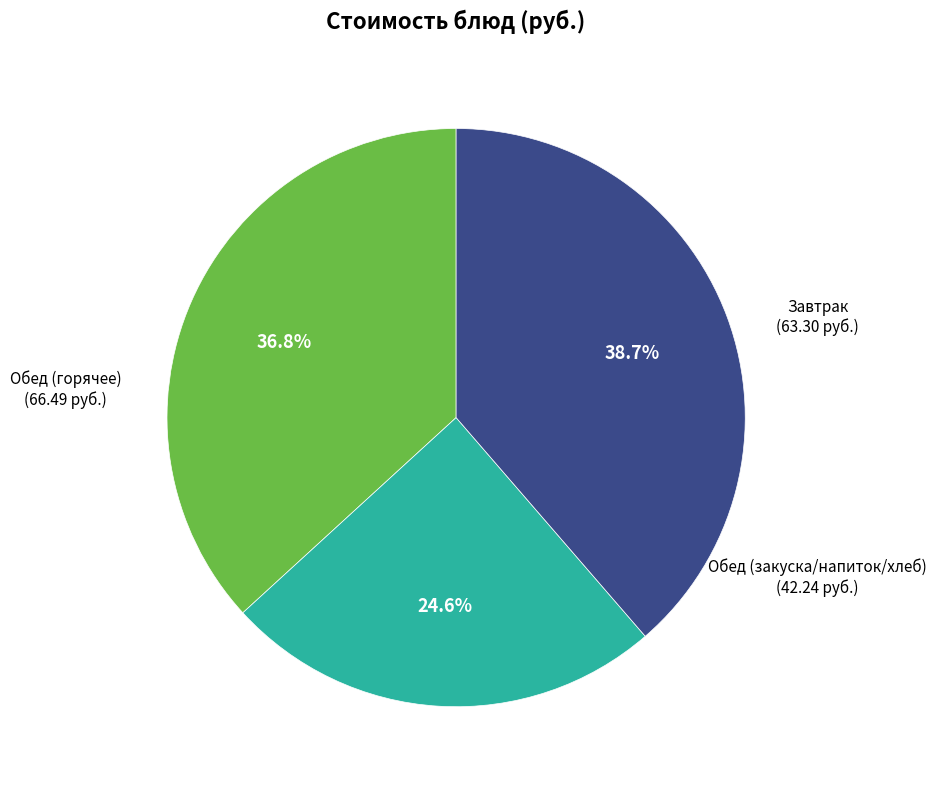

Is there any slice that represents more than half of the pie?

No